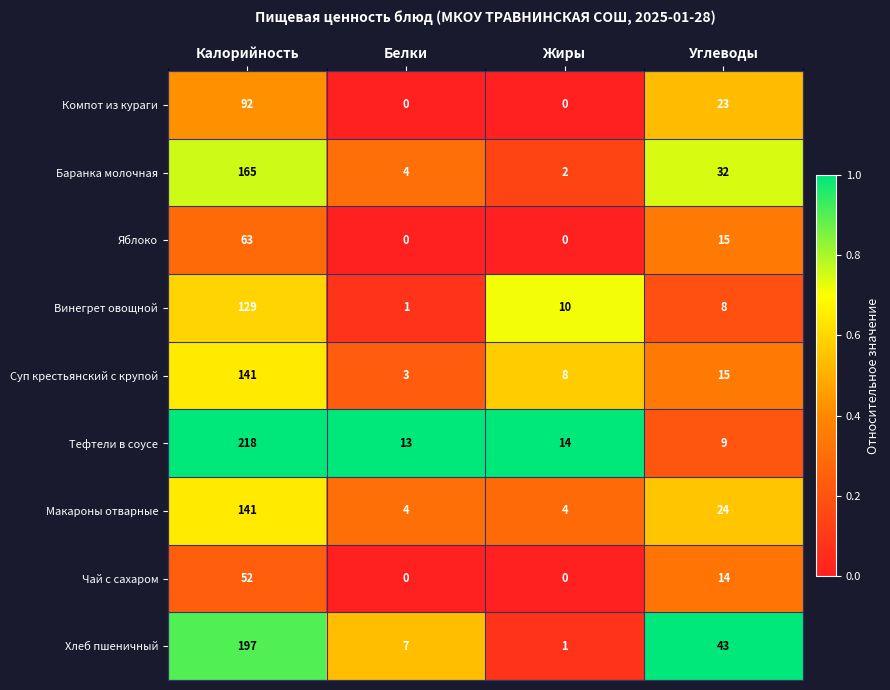

What is the average value of the Яблоко series?

20